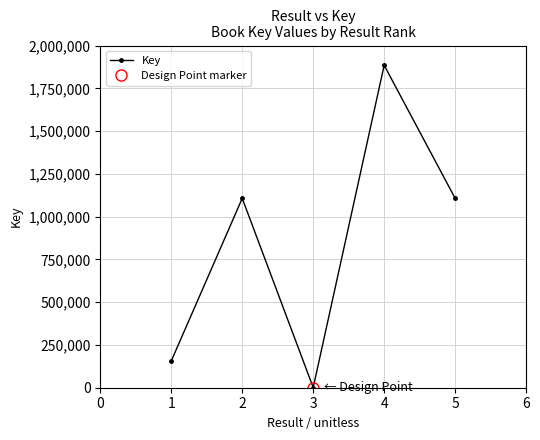

True or false: Key has more than 0 points higher than both neighbors.

True